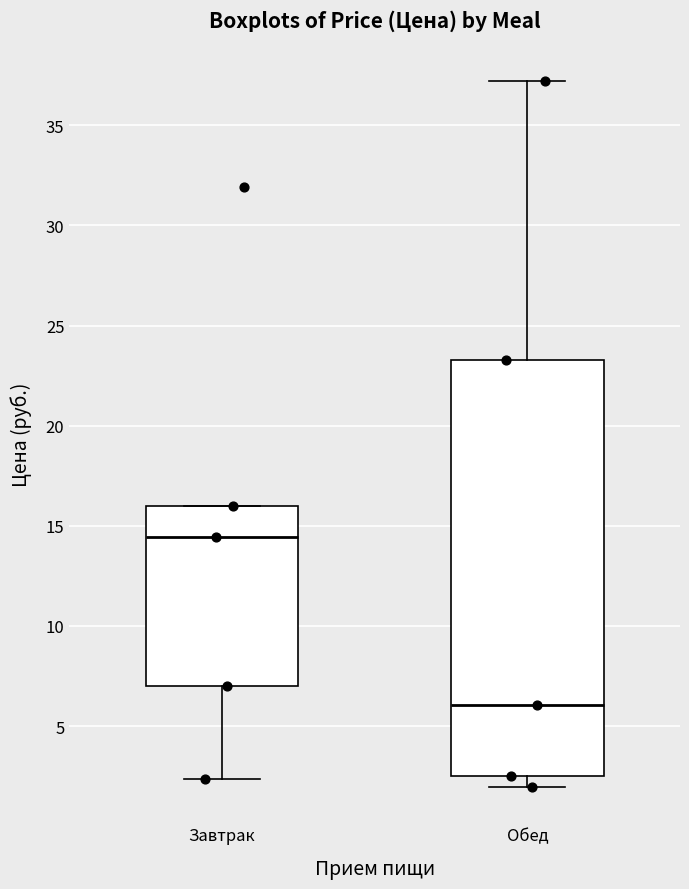

Reading left to right, read every box against the y-axis: the position of its median line, the range the box covers, and the ends of its whiskers. The values are not printed on the chart, so give them approximately, as read against the axis.

Завтрак: median 14.5, box 7.0 to 16.0, whiskers 2.5 to 16.0
Обед: median 6.0, box 2.5 to 23.5, whiskers 2.0 to 37.0